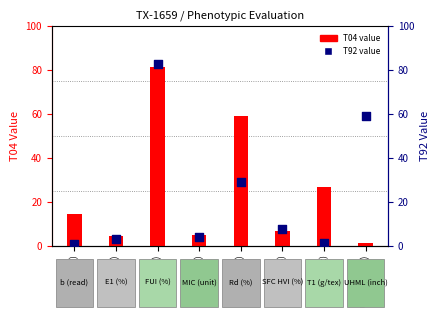

What are all the series names shown in the legend?

T04 value, T92 value